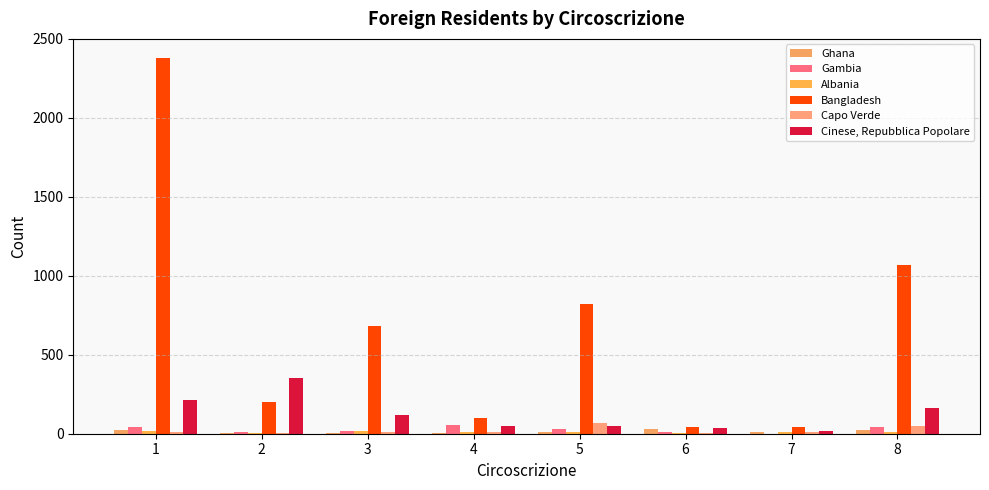

Reading left to right, what are all the values shown in this chart?

Ghana: 1=25	2=5	3=6	4=6	5=14	6=28	7=9	8=23
Gambia: 1=40	2=9	3=18	4=55	5=32	6=8	7=1	8=41
Albania: 1=16	2=6	3=17	4=14	5=10	6=4	7=9	8=12
Bangladesh: 1=2381	2=203	3=683	4=98	5=822	6=42	7=44	8=1066
Capo Verde: 1=10	2=7	3=12	4=13	5=68	6=6	7=11	8=50
Cinese, Repubblica Popolare: 1=214	2=350	3=117	4=49	5=47	6=34	7=18	8=162